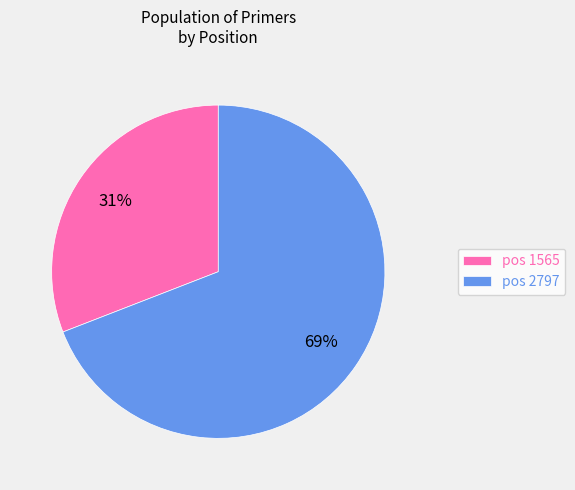

Is the sum of pos 2797 and pos 1565 greater than half?

Yes